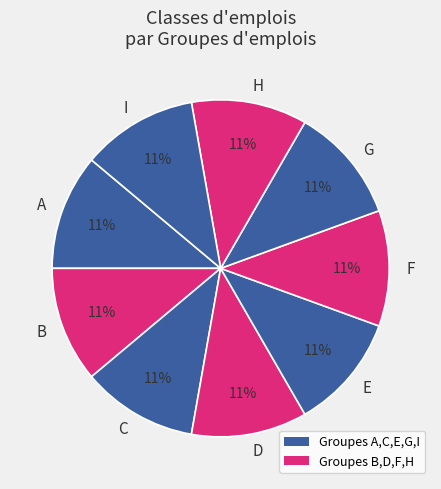

True or false: A accounts for 6% of the total.

False